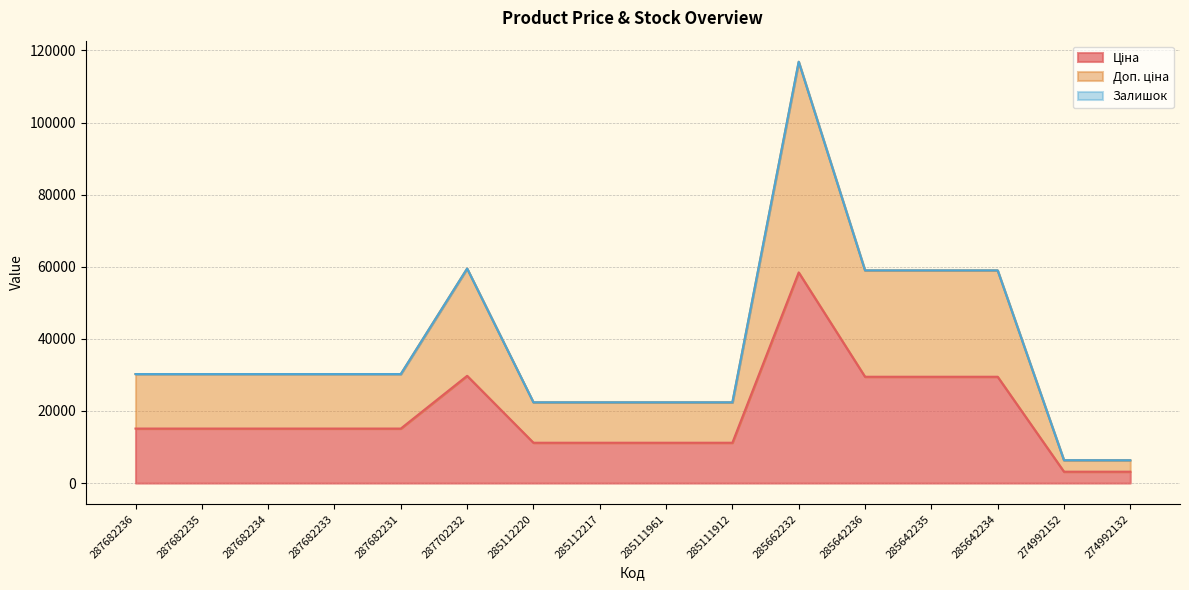

In Доп. ціна, how many points are higher than both neighbors (excluding endpoints)?

2